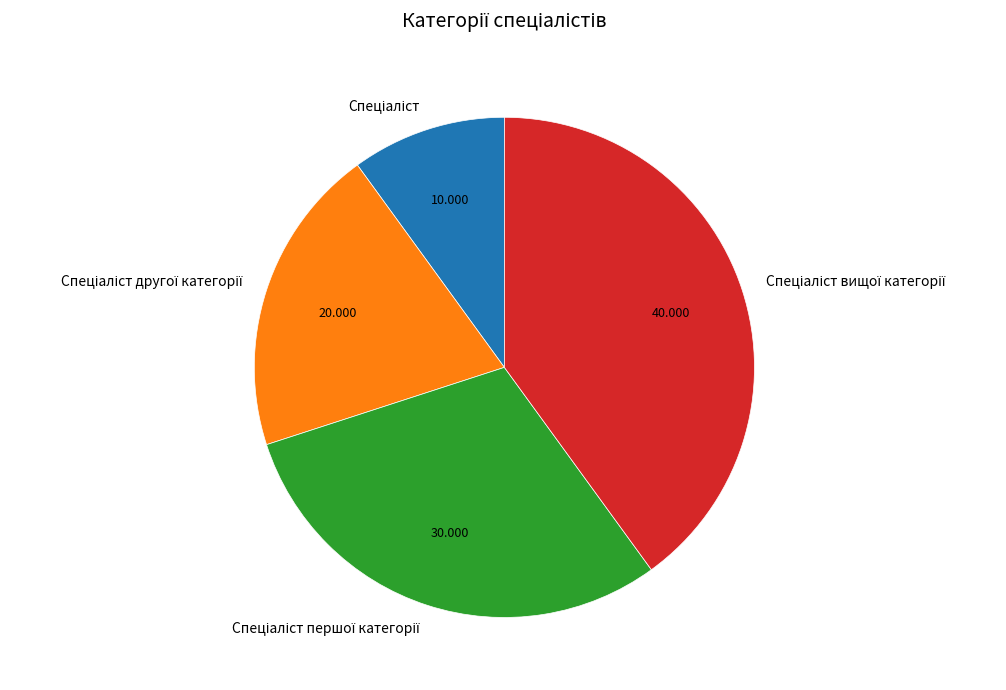

Is there a majority slice in this chart?

No